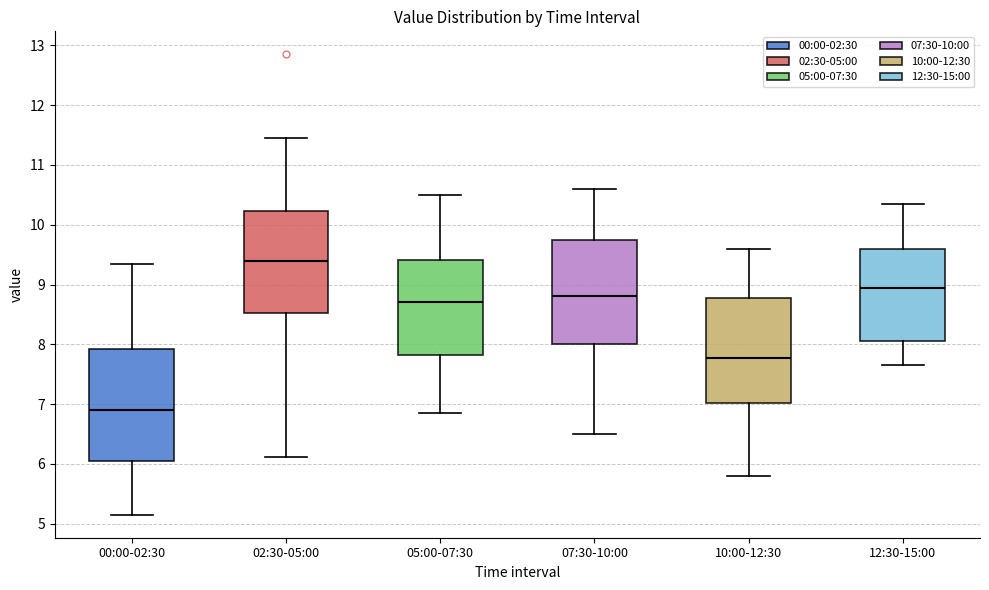

Which box's median line is the lowest?

00:00-02:30